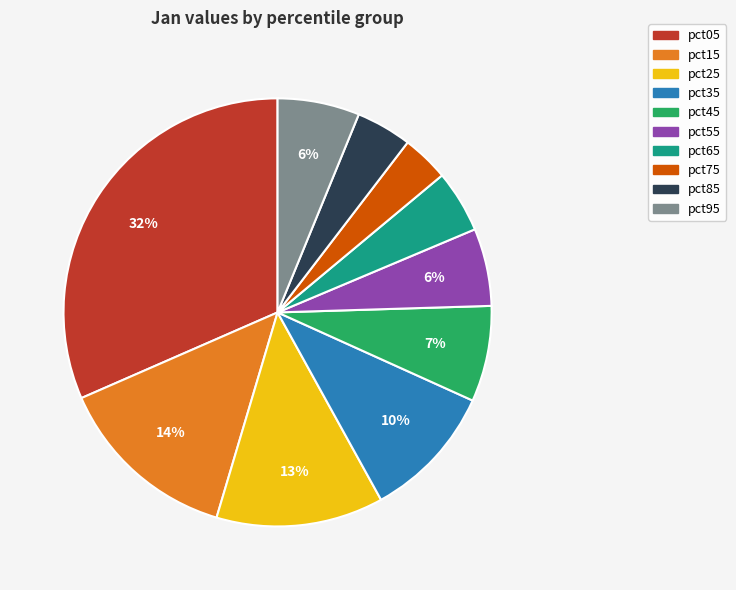

Which slice is the largest?

pct05